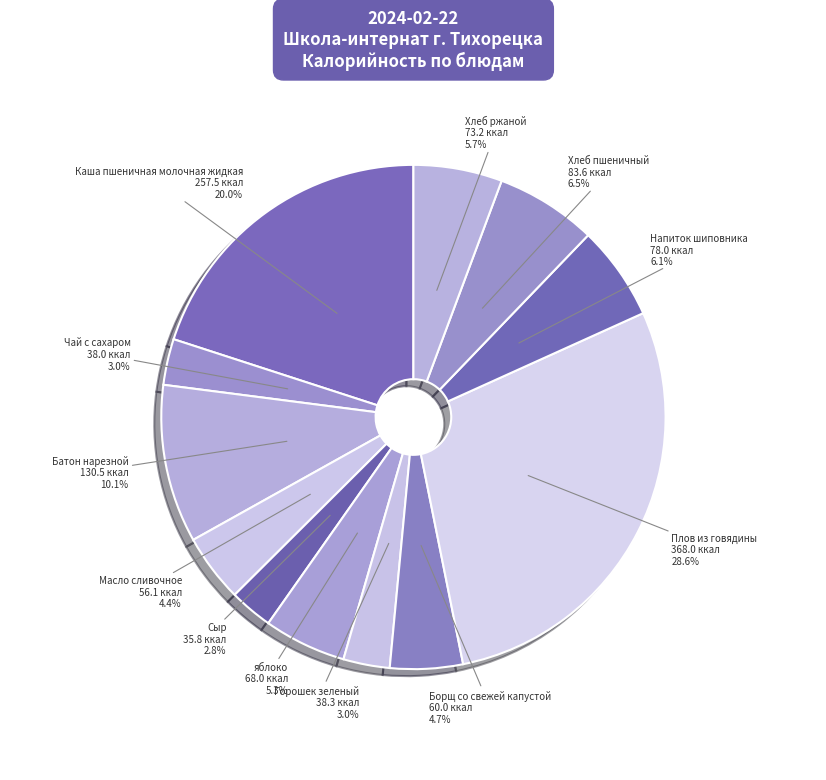

To the nearest percent, what is the combined percentage of Плов из говядины and Батон нарезной?

39%